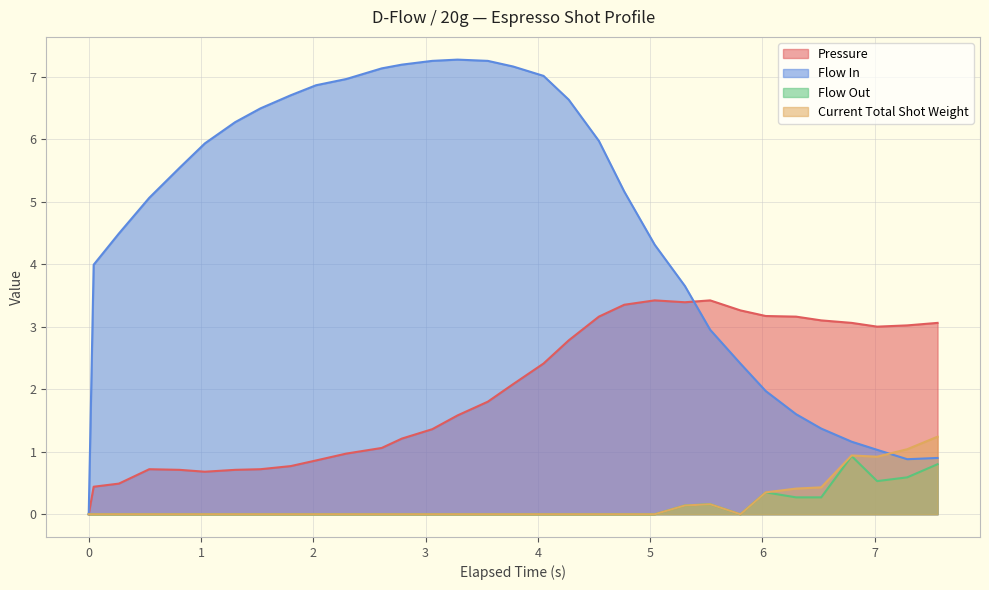

Which series has the widest spread of values?

Flow In